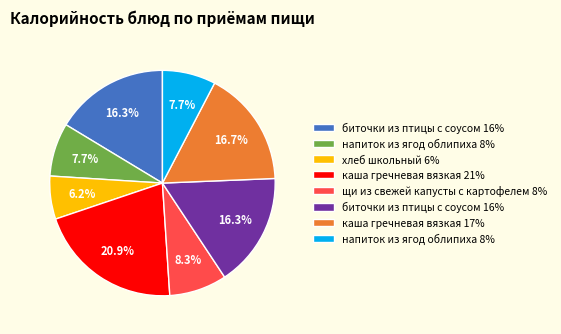

Is there any slice that represents more than half of the pie?

No